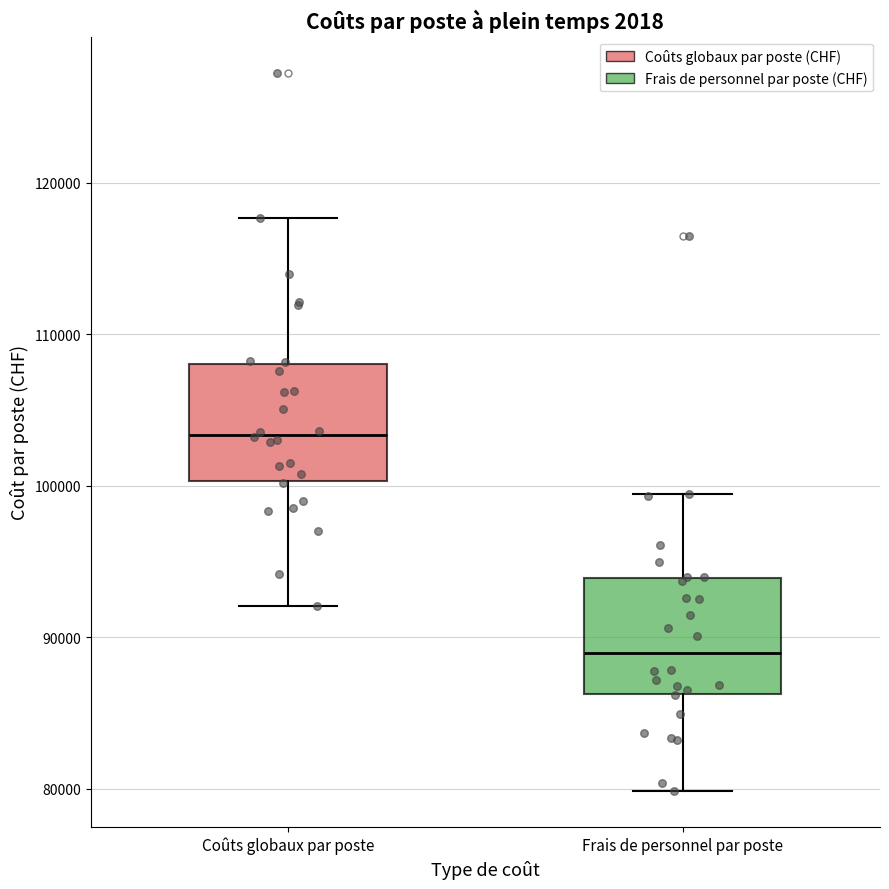

Reading left to right, read every box against the y-axis: the position of its median line, the range the box covers, and the ends of its whiskers. The values are not printed on the chart, so give them approximately, as read against the axis.

Coûts globaux par poste: median 103000, box 100000 to 108000, whiskers 92000 to 118000
Frais de personnel par poste: median 89000, box 86000 to 94000, whiskers 80000 to 99000